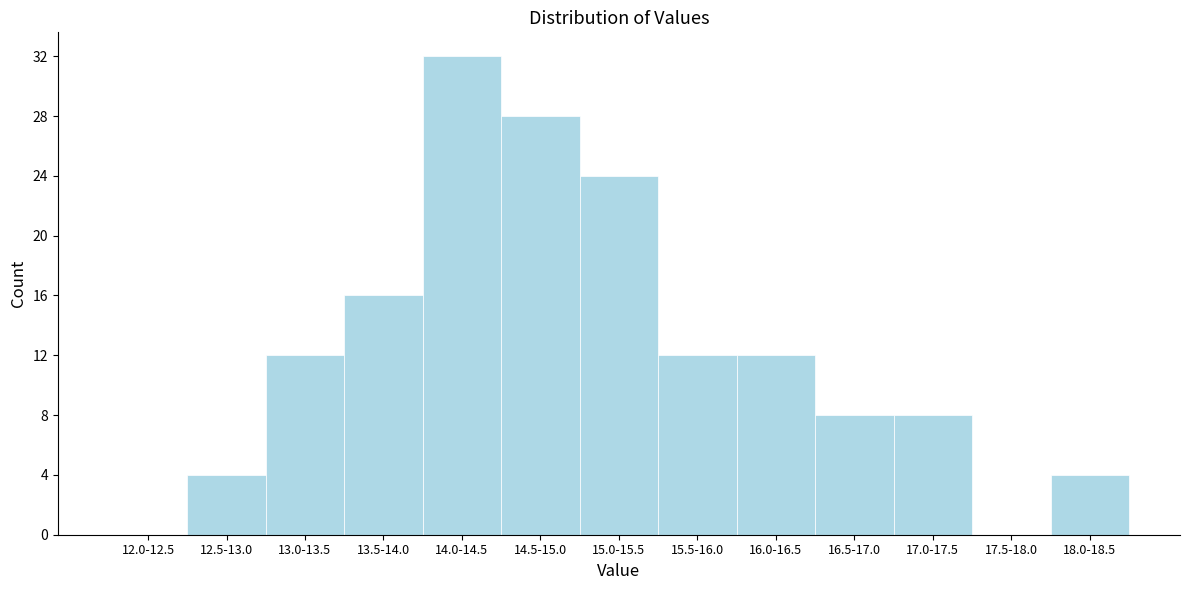

Which has a higher value, 13.5-14.0 or 13.0-13.5?

13.5-14.0